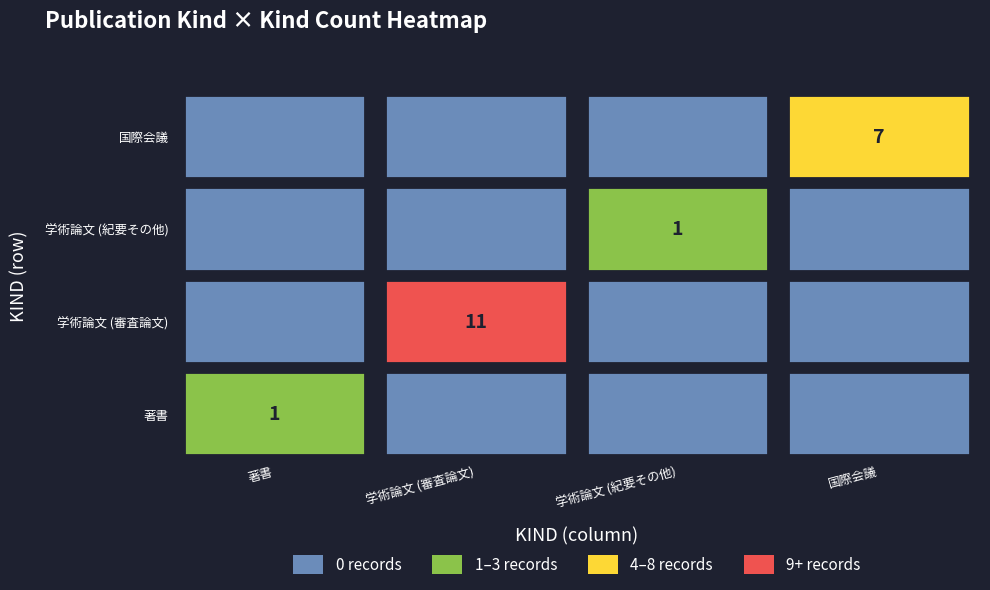

Between 学術論文 (審査論文) and 国際会議, which series saw the biggest shift?

学術論文 (審査論文)